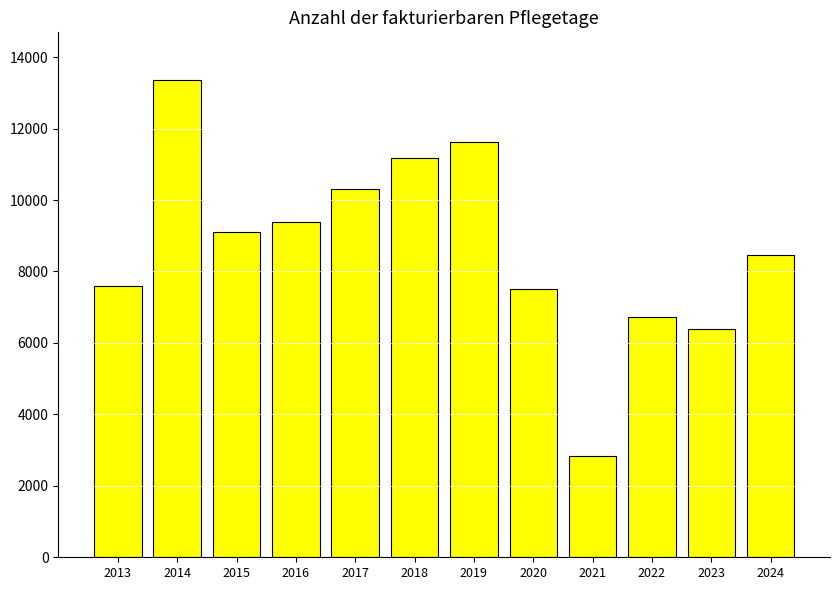

Reading right to left, list all the values displayed in this chart.

2024=8470	2023=6400	2022=6721	2021=2830	2020=7513	2019=11635	2018=11169	2017=10313	2016=9394	2015=9102	2014=13359	2013=7591